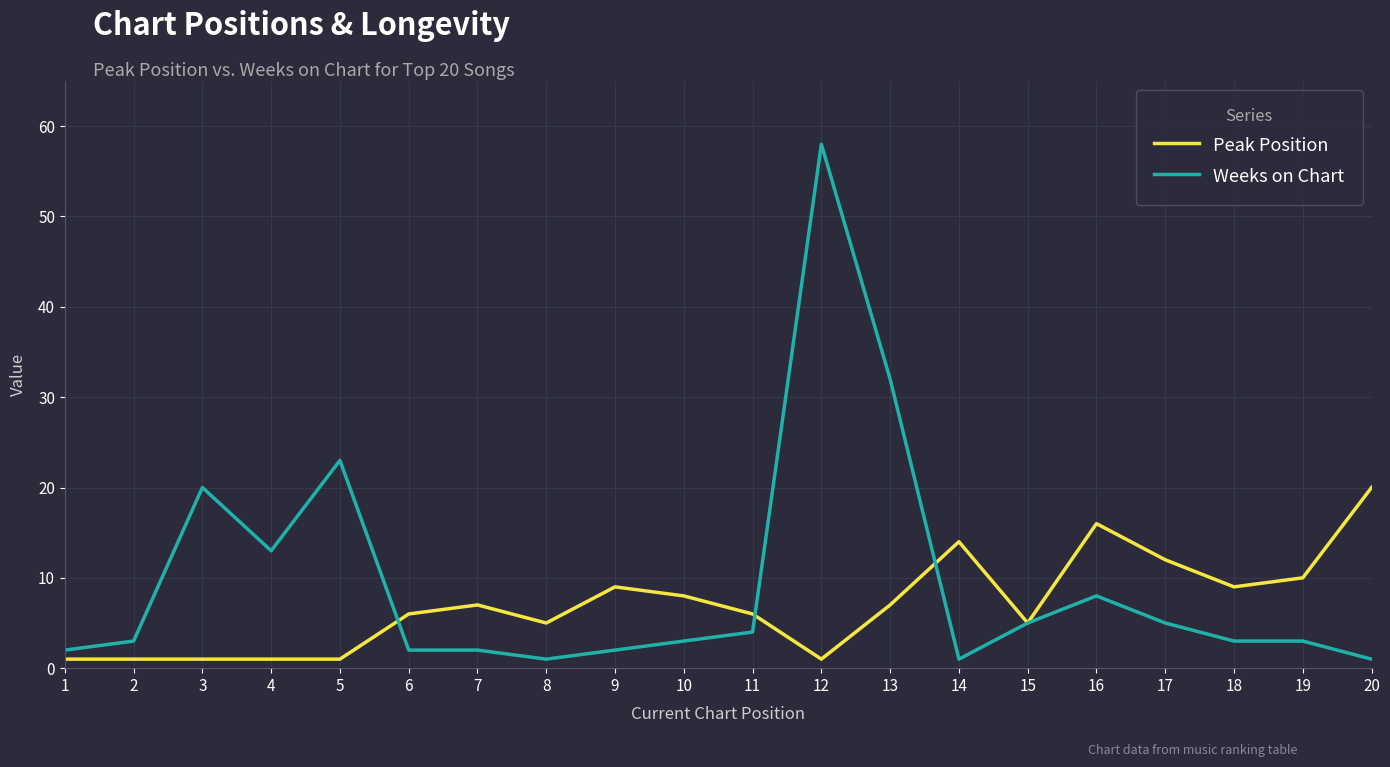

Which category has the highest value across all series?

12